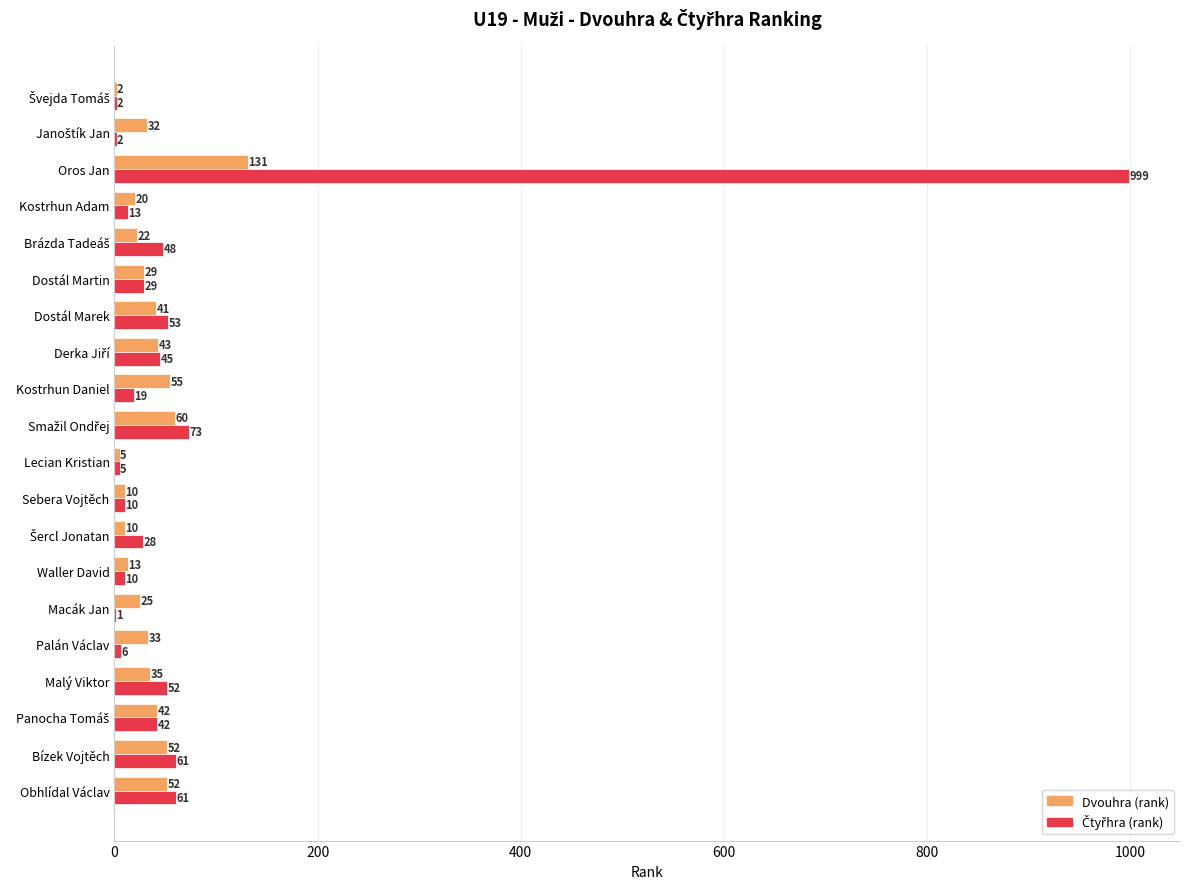

The Dvouhra (rank) series shows 29 at Dostál Martin. True or false?

True